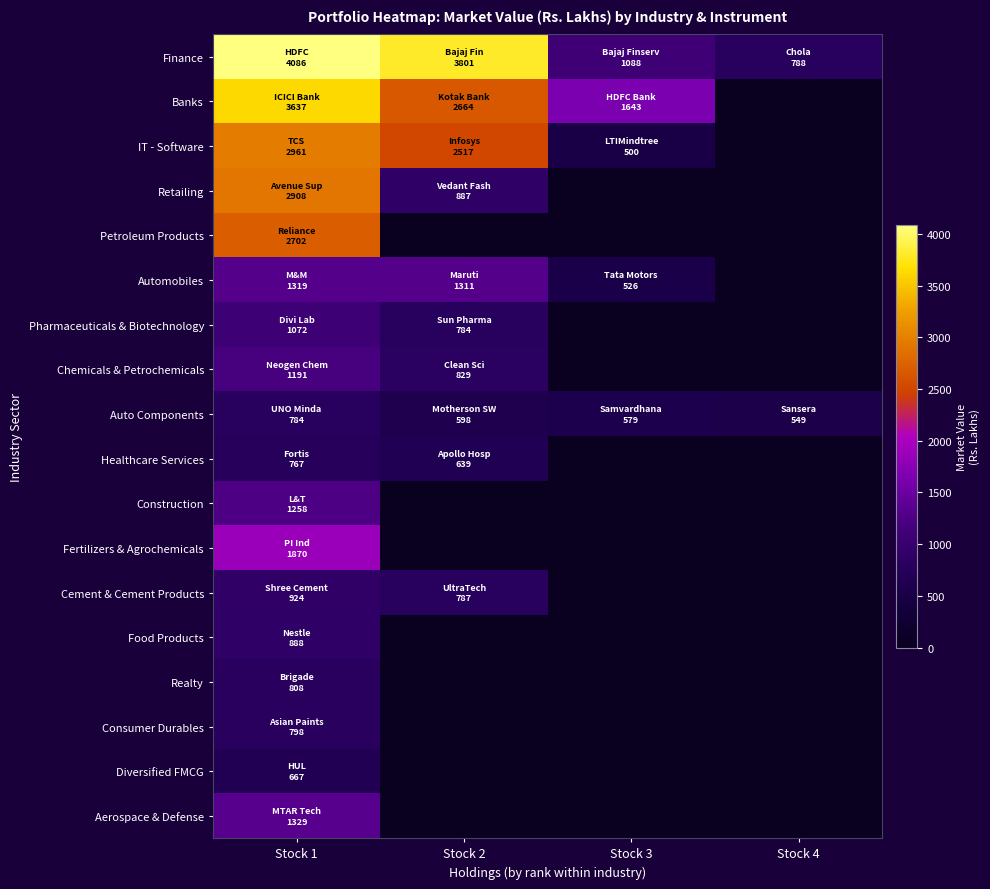

Where is Finance nearest to the value 2437?

Stock 3